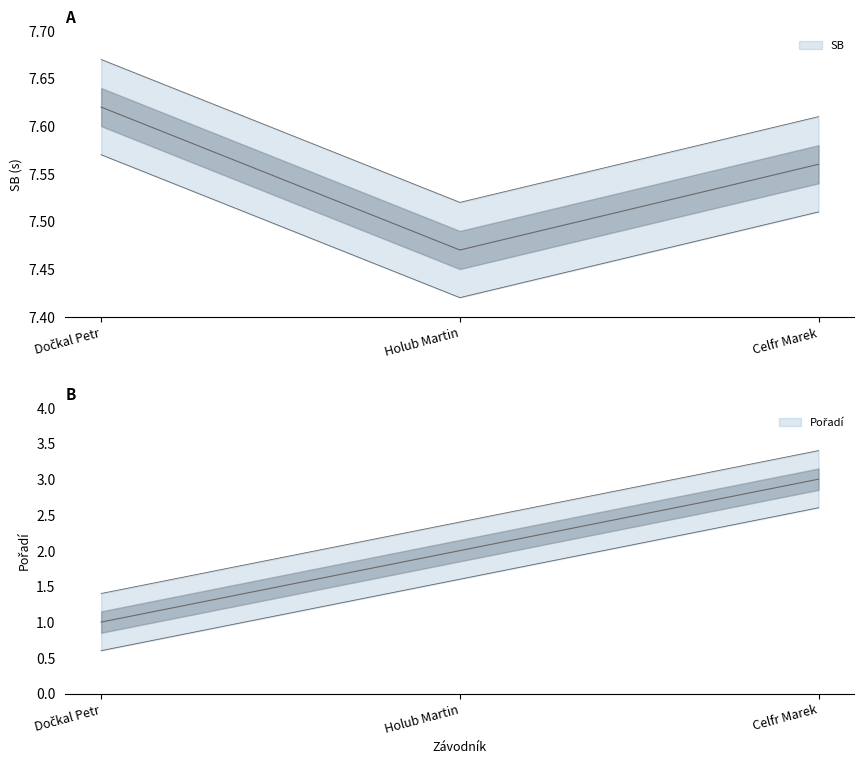

At which category is the sum across all series the highest?

Celfr Marek